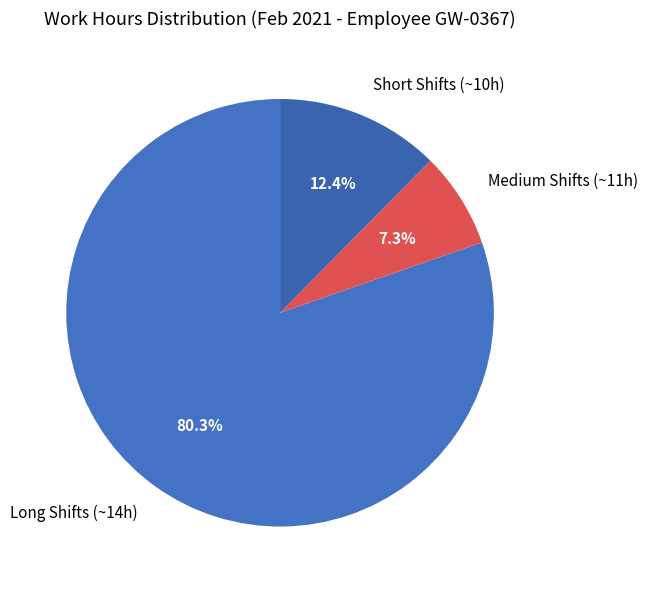

Which slice is the smallest?

Medium Shifts (~11h)